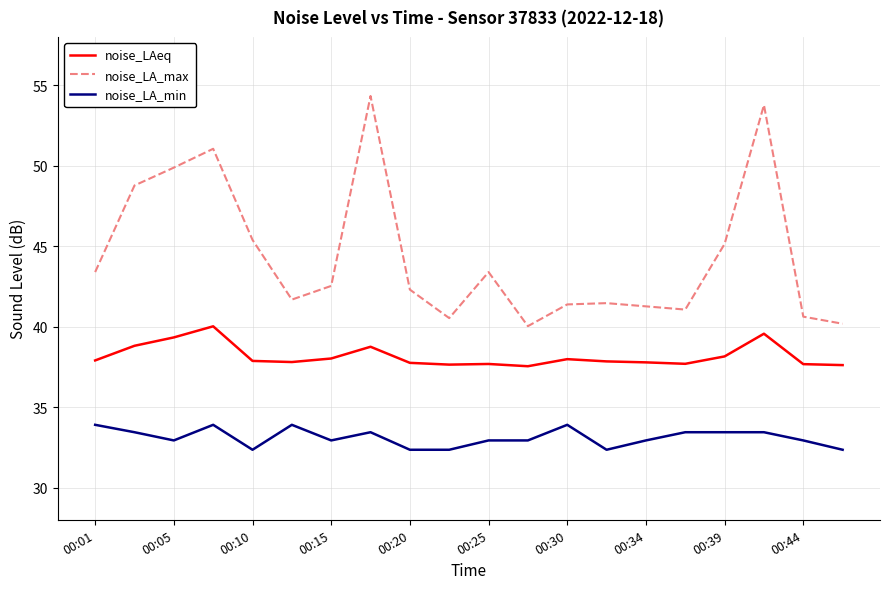

Rank the series by their average value, from highest to lowest.

noise_LA_max, noise_LAeq, noise_LA_min